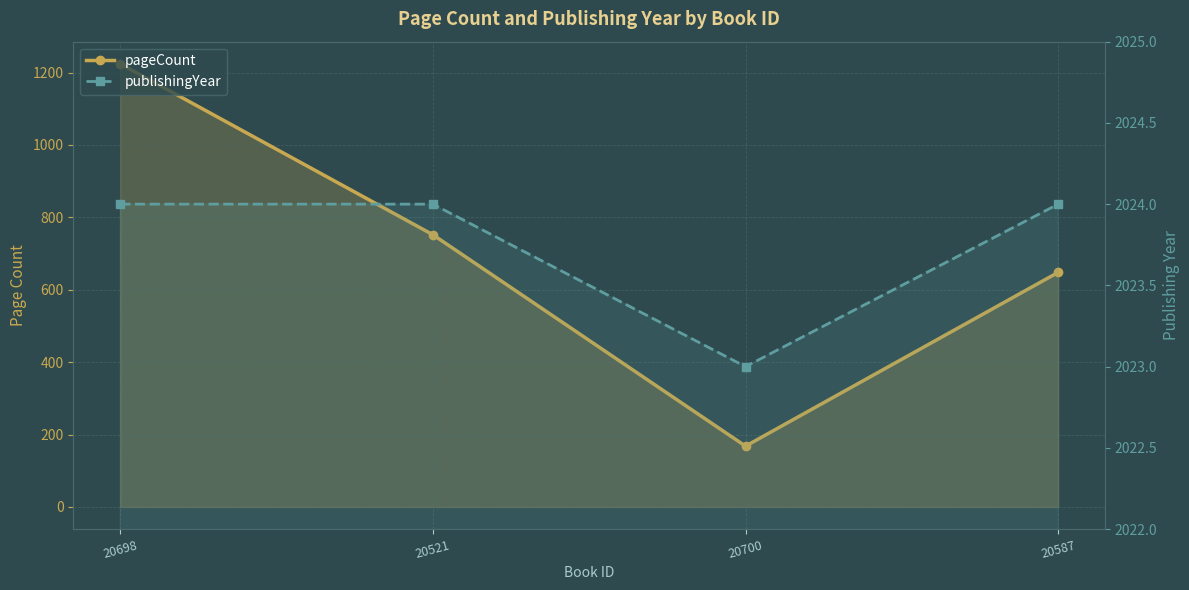

What is the maximum value for publishingYear?

2024